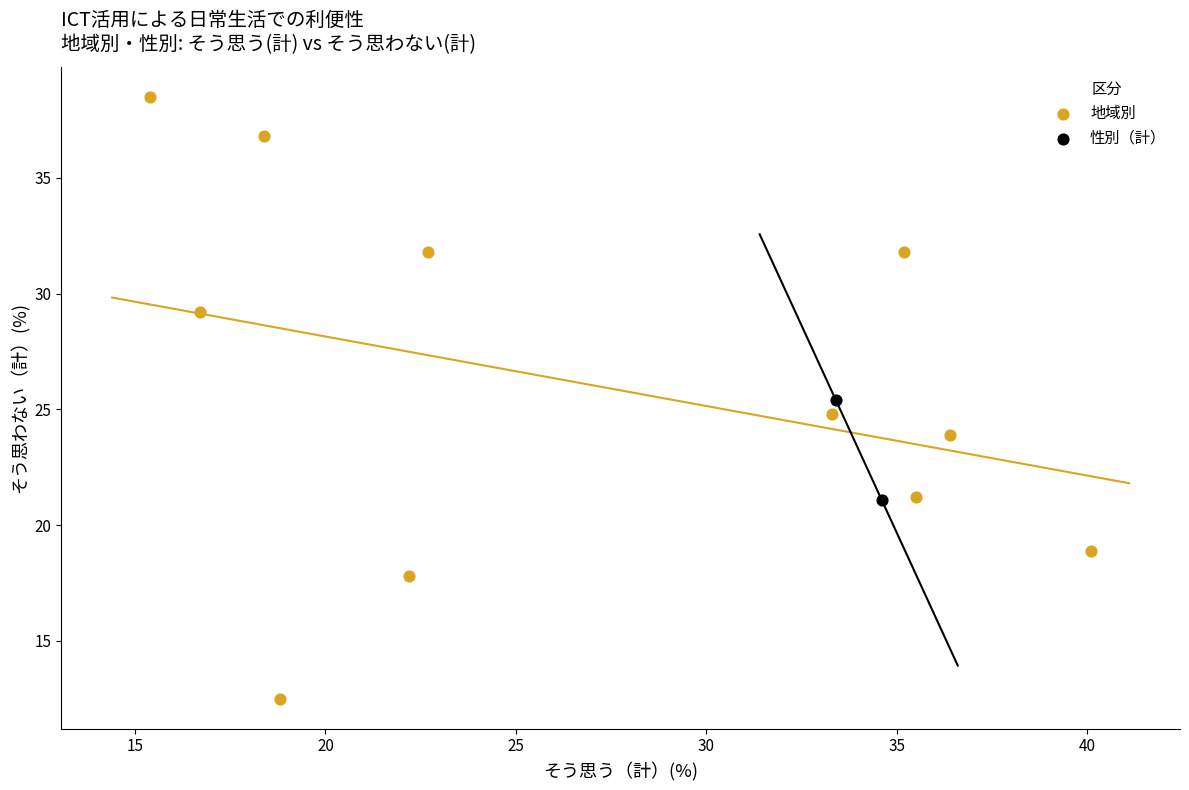

Which series reaches the maximum Y coordinate?

地域別